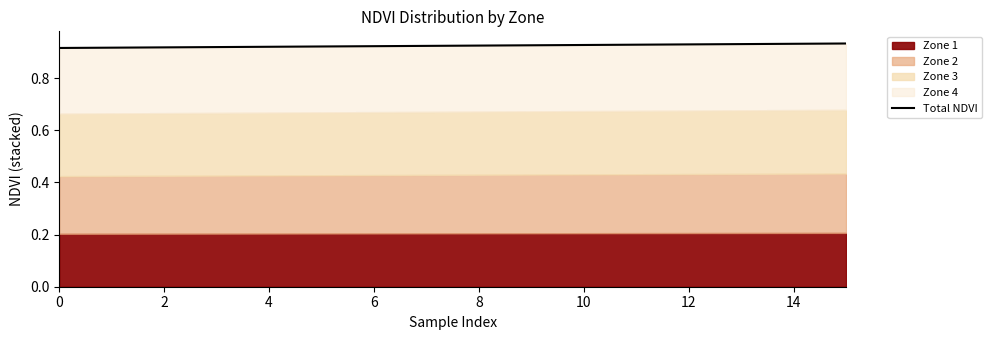

What is the minimum value shown in the chart?

0.9